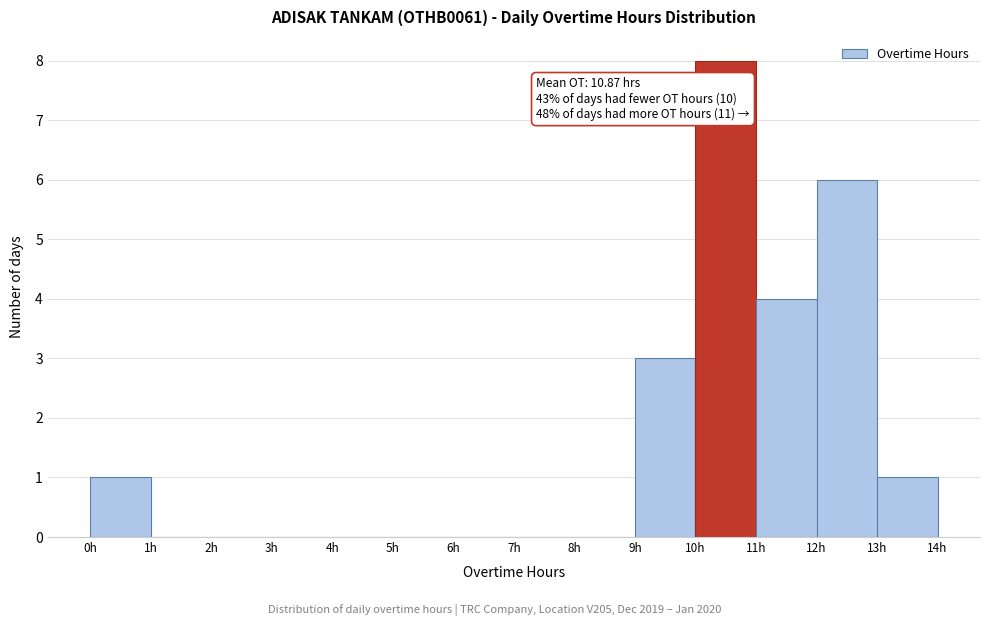

Over which range of the x-axis is the bar tallest?

10 to 11